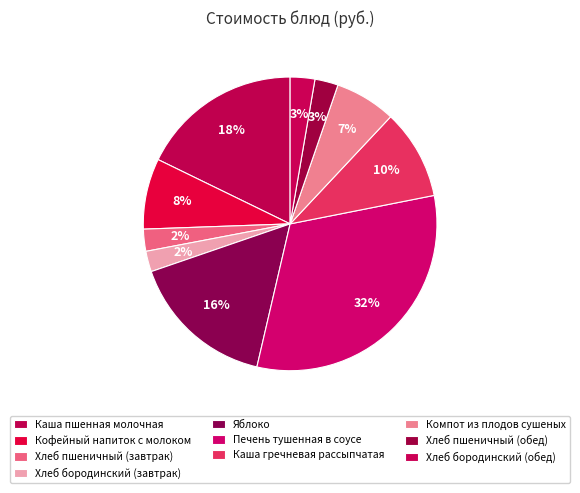

Is there a majority slice in this chart?

No